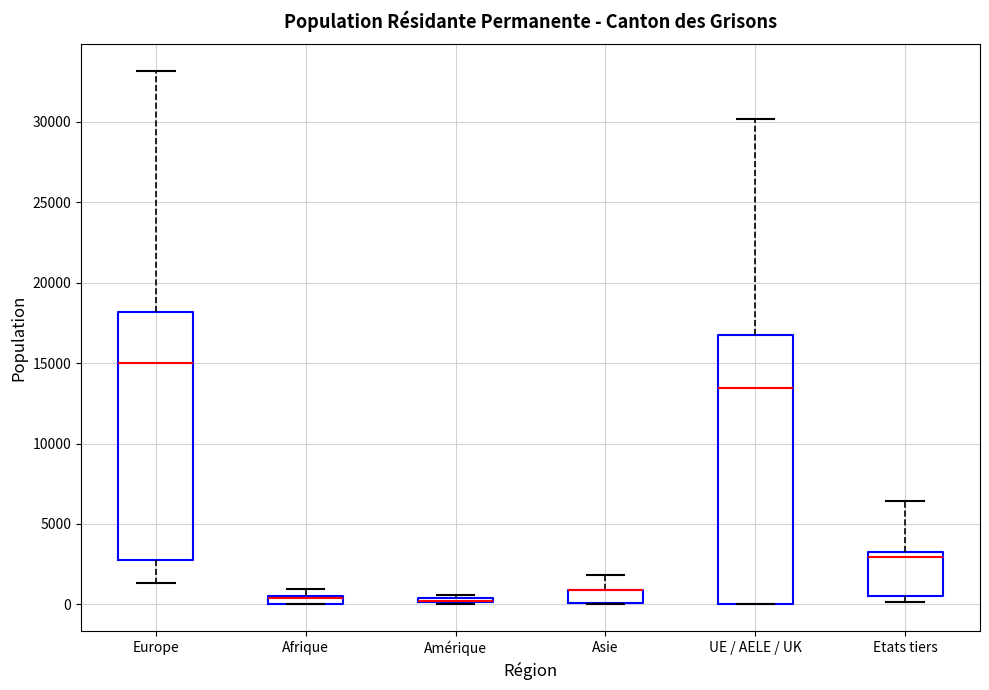

Comparing the boxes themselves (not the whiskers), which one is the tallest?

UE / AELE / UK